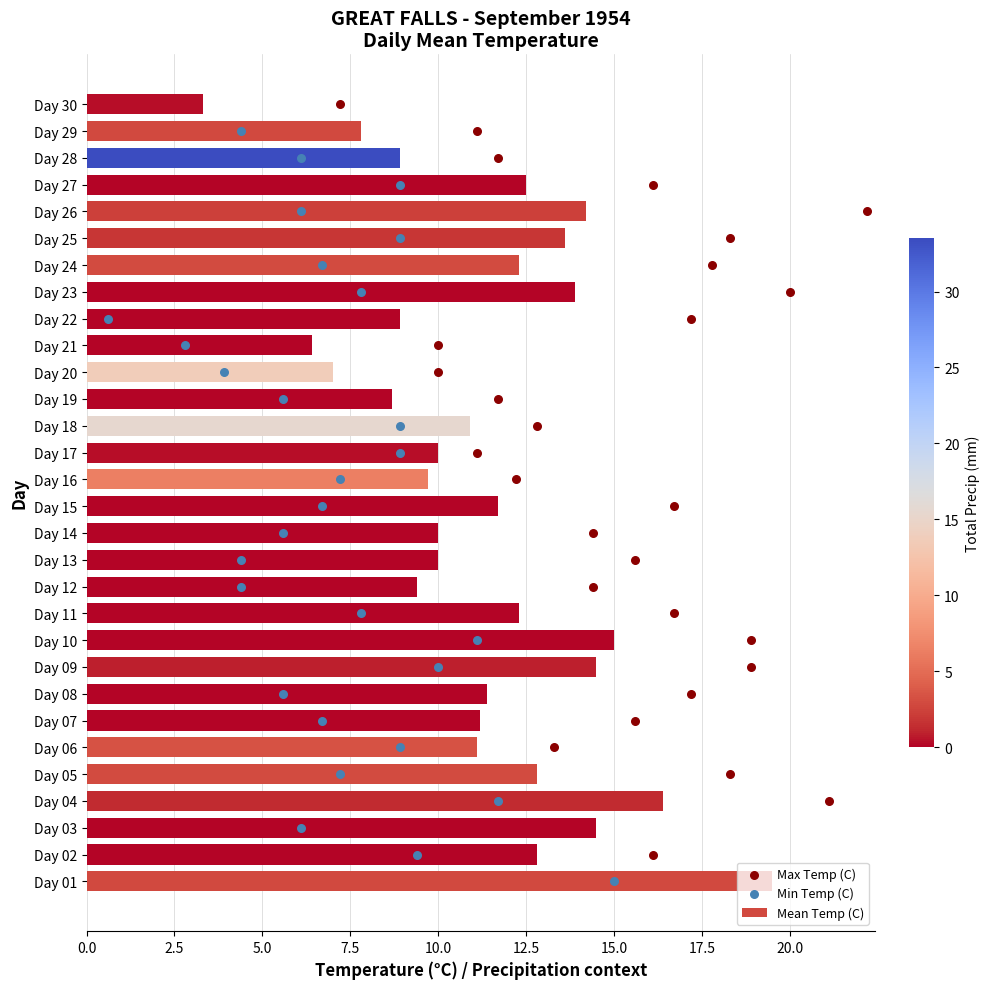

What is the difference between the Mean Temp (C) values at Day 19 and Day 30?

5.4